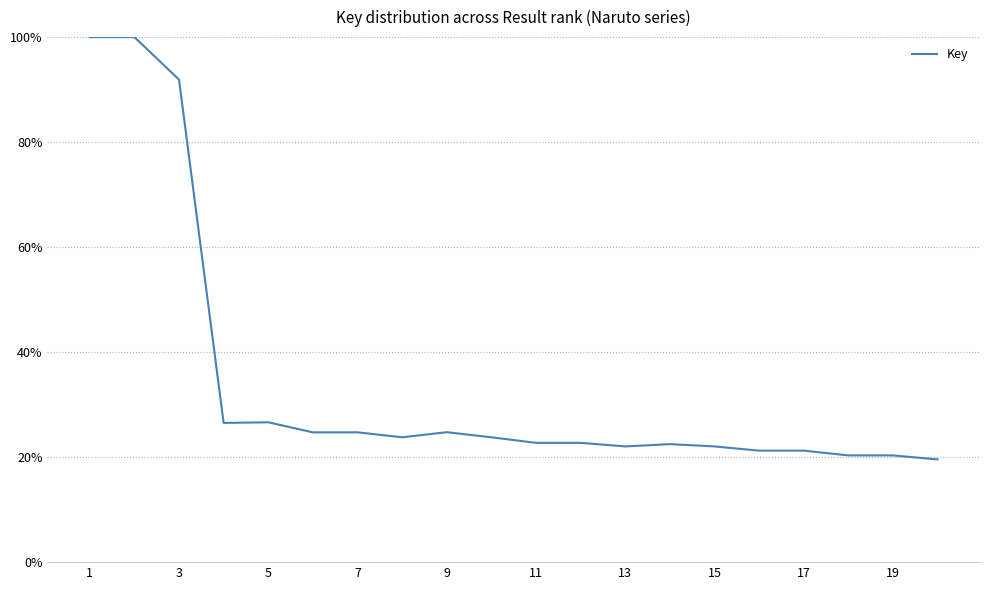

What is the maximum value shown in the chart?

1.0